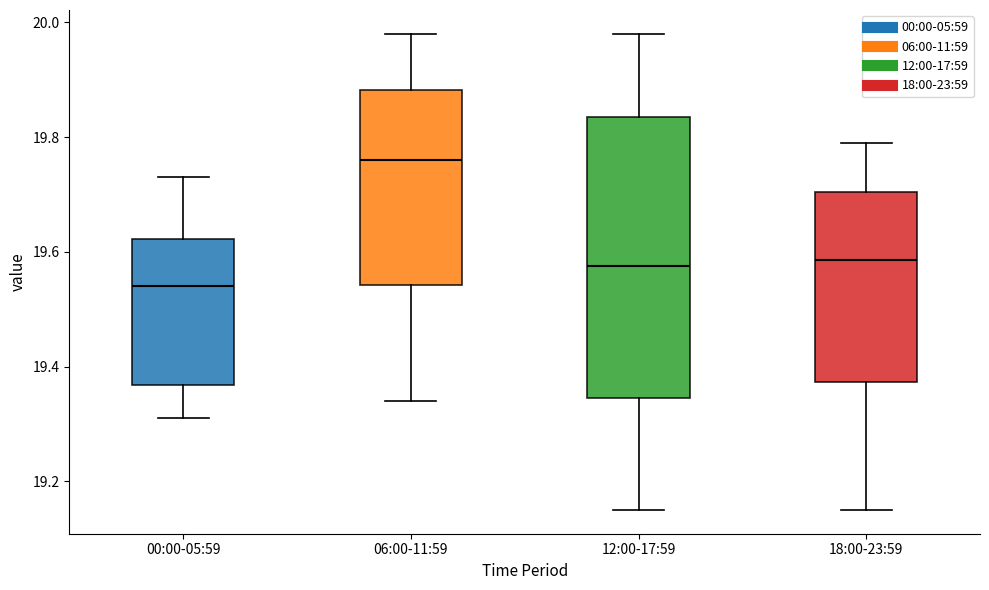

Reading left to right, read every box against the y-axis: the position of its median line, the range the box covers, and the ends of its whiskers. The values are not printed on the chart, so give them approximately, as read against the axis.

00:00-05:59: median 19.54, box 19.36 to 19.62, whiskers 19.32 to 19.74
06:00-11:59: median 19.76, box 19.54 to 19.88, whiskers 19.34 to 19.98
12:00-17:59: median 19.58, box 19.34 to 19.84, whiskers 19.16 to 19.98
18:00-23:59: median 19.58, box 19.38 to 19.70, whiskers 19.16 to 19.80